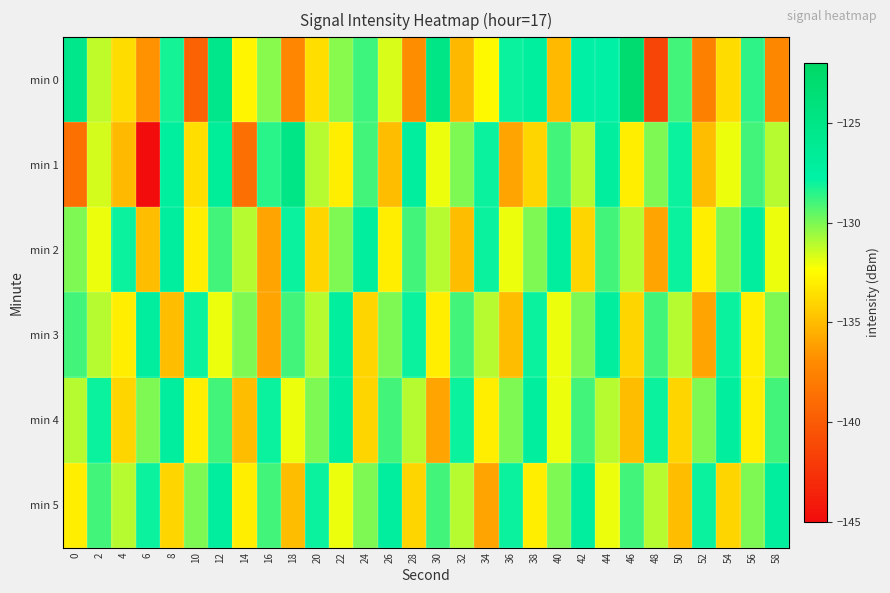

Reading left to right, what are all the values shown in this chart?

min 0: 0=-125.3	2=-131.2	4=-133.8	6=-136.7	8=-128.2	10=-139.6	12=-125.3	14=-132.7	16=-130.2	18=-137.3	20=-133.7	22=-130.3	24=-128.9	26=-131.6	28=-136.9	30=-124.8	32=-135.2	34=-132.5	36=-128.0	38=-127.2	40=-135.1	42=-127.7	44=-127.7	46=-122.8	48=-141.3	50=-129.0	52=-137.7	54=-133.7	56=-128.6	58=-137.2
min 1: 0=-138.7	2=-131.6	4=-135.1	6=-145.0	8=-127.0	10=-133.6	12=-126.7	14=-138.7	16=-128.5	18=-124.9	20=-131.0	22=-133.0	24=-129.0	26=-135.0	28=-127.0	30=-132.0	32=-130.0	34=-128.0	36=-136.0	38=-134.0	40=-129.0	42=-131.0	44=-127.0	46=-133.0	48=-130.0	50=-128.0	52=-135.0	54=-132.0	56=-129.0	58=-131.0
min 2: 0=-130.0	2=-132.0	4=-128.0	6=-135.0	8=-127.0	10=-133.0	12=-129.0	14=-131.0	16=-136.0	18=-128.0	20=-134.0	22=-130.0	24=-127.0	26=-133.0	28=-129.0	30=-131.0	32=-135.0	34=-128.0	36=-132.0	38=-130.0	40=-127.0	42=-134.0	44=-129.0	46=-131.0	48=-136.0	50=-128.0	52=-133.0	54=-130.0	56=-127.0	58=-132.0
min 3: 0=-129.0	2=-131.0	4=-133.0	6=-127.0	8=-135.0	10=-128.0	12=-132.0	14=-130.0	16=-136.0	18=-129.0	20=-131.0	22=-127.0	24=-134.0	26=-130.0	28=-128.0	30=-133.0	32=-129.0	34=-131.0	36=-135.0	38=-128.0	40=-132.0	42=-130.0	44=-127.0	46=-134.0	48=-129.0	50=-131.0	52=-136.0	54=-128.0	56=-133.0	58=-130.0
min 4: 0=-131.0	2=-128.0	4=-134.0	6=-130.0	8=-127.0	10=-133.0	12=-129.0	14=-135.0	16=-128.0	18=-132.0	20=-130.0	22=-127.0	24=-134.0	26=-129.0	28=-131.0	30=-136.0	32=-128.0	34=-133.0	36=-130.0	38=-127.0	40=-132.0	42=-129.0	44=-131.0	46=-135.0	48=-128.0	50=-134.0	52=-130.0	54=-127.0	56=-133.0	58=-129.0
min 5: 0=-133.0	2=-129.0	4=-131.0	6=-128.0	8=-134.0	10=-130.0	12=-127.0	14=-133.0	16=-129.0	18=-135.0	20=-128.0	22=-132.0	24=-130.0	26=-127.0	28=-134.0	30=-129.0	32=-131.0	34=-136.0	36=-128.0	38=-133.0	40=-130.0	42=-127.0	44=-132.0	46=-129.0	48=-131.0	50=-135.0	52=-128.0	54=-134.0	56=-130.0	58=-127.0